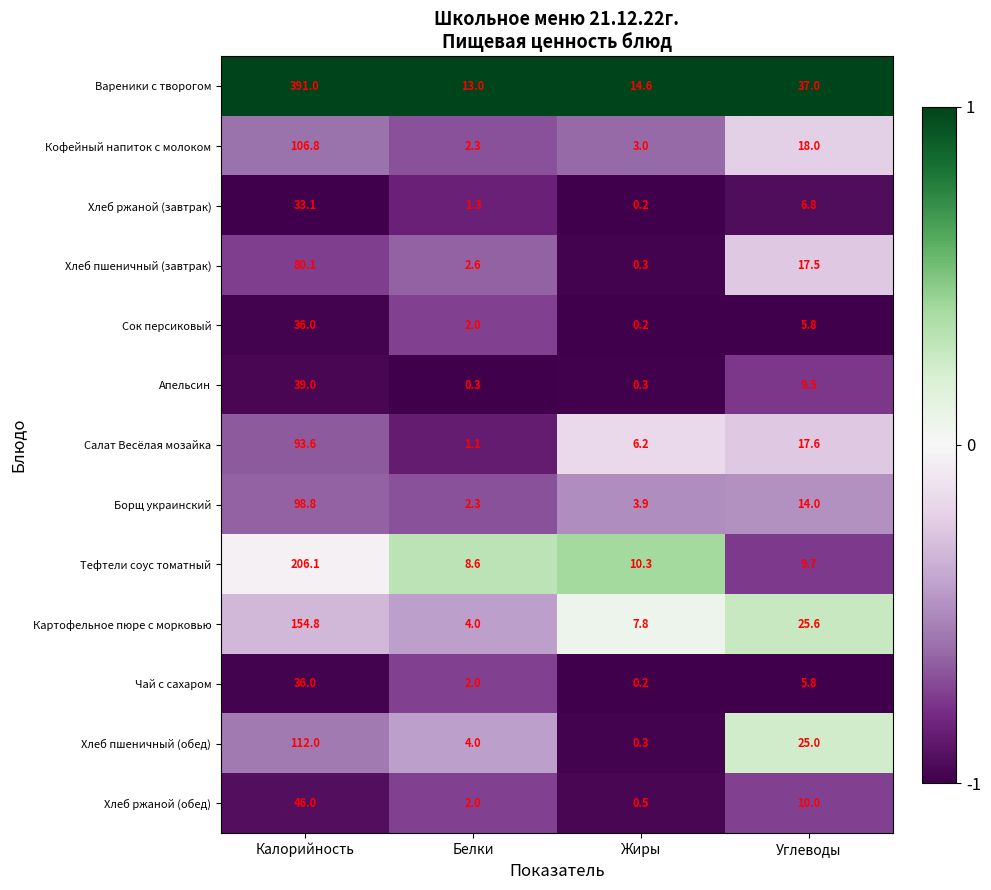

At which label does Вареники с творогом first exceed 37?

Калорийность